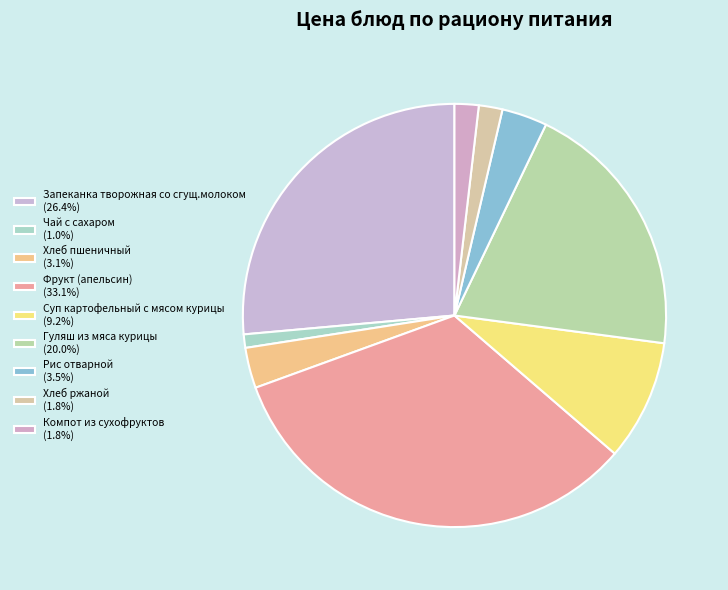

Combined, do Хлеб пшеничный and Суп картофельный с мясом курицы account for over 50%?

No